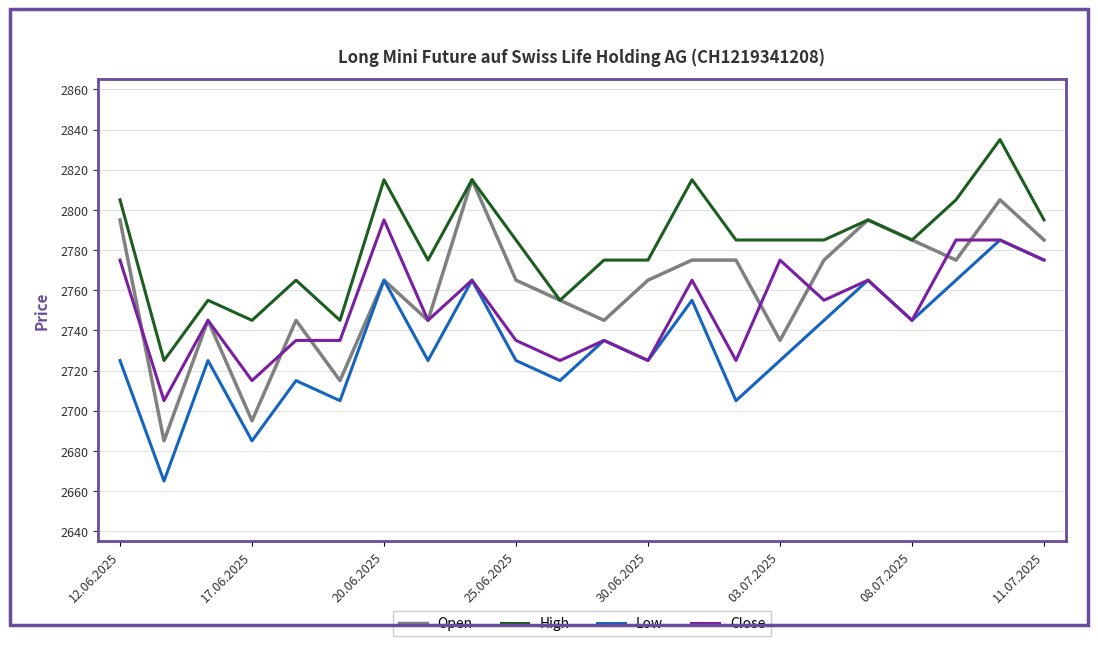

How many interior local valleys does the Low series have?

8